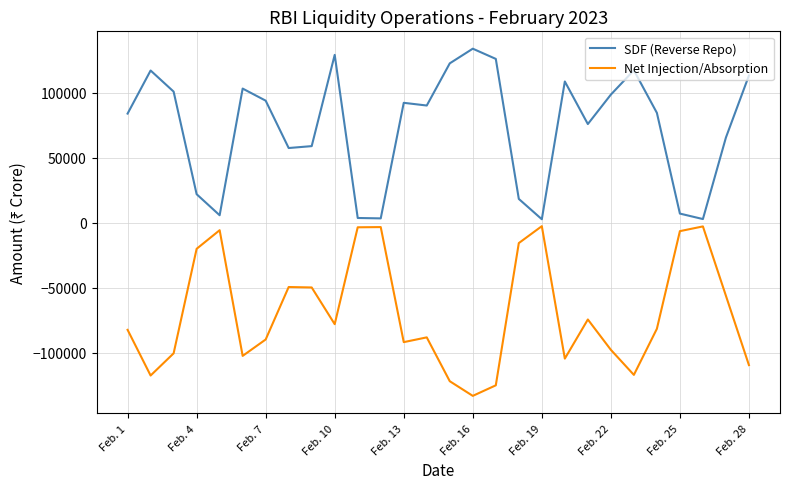

Rank the series by their maximum value, from highest to lowest.

SDF (Reverse Repo), Net Injection/Absorption